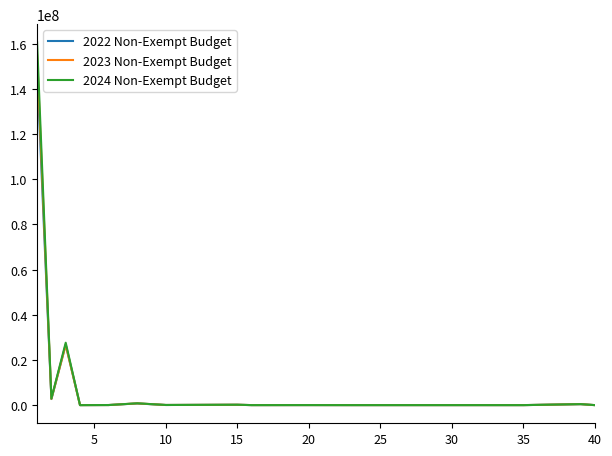

Which series has the widest spread of values?

2024 Non-Exempt Budget